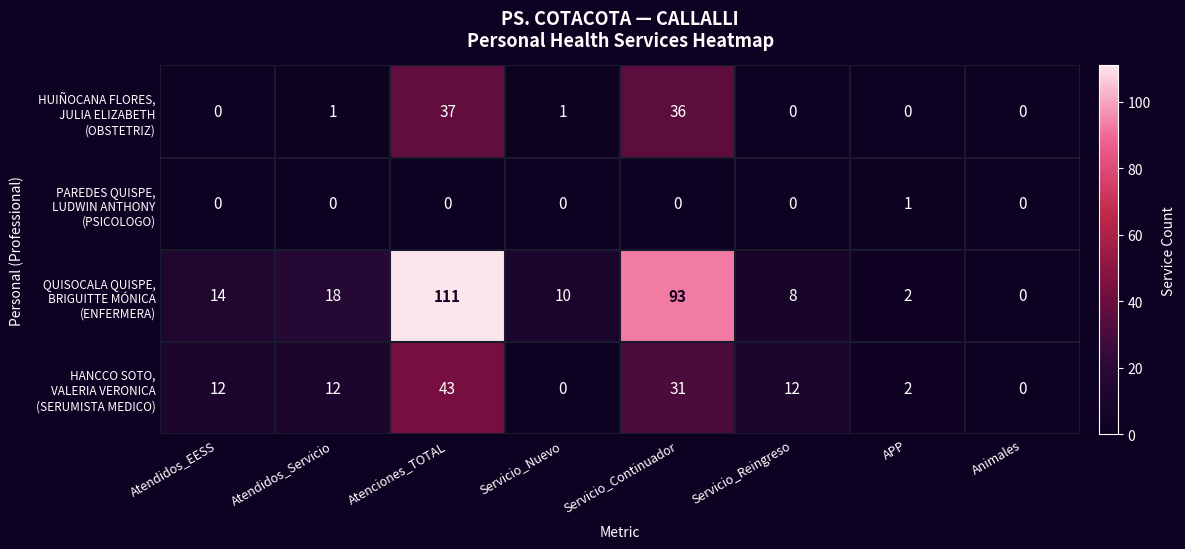

At which category is the sum across all series the highest?

Atenciones_TOTAL